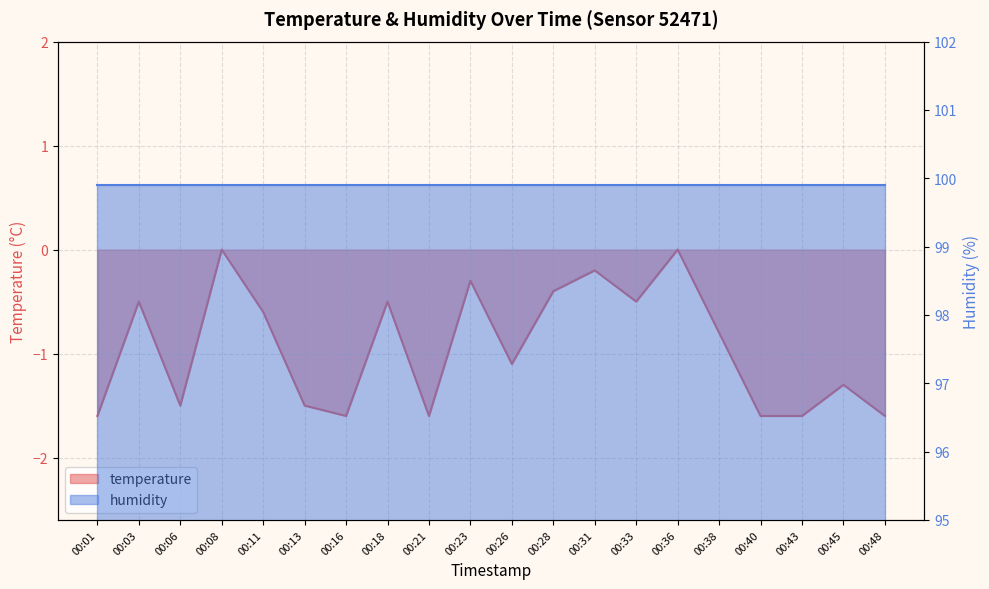

At which category does the data reach its first local valley?

00:06